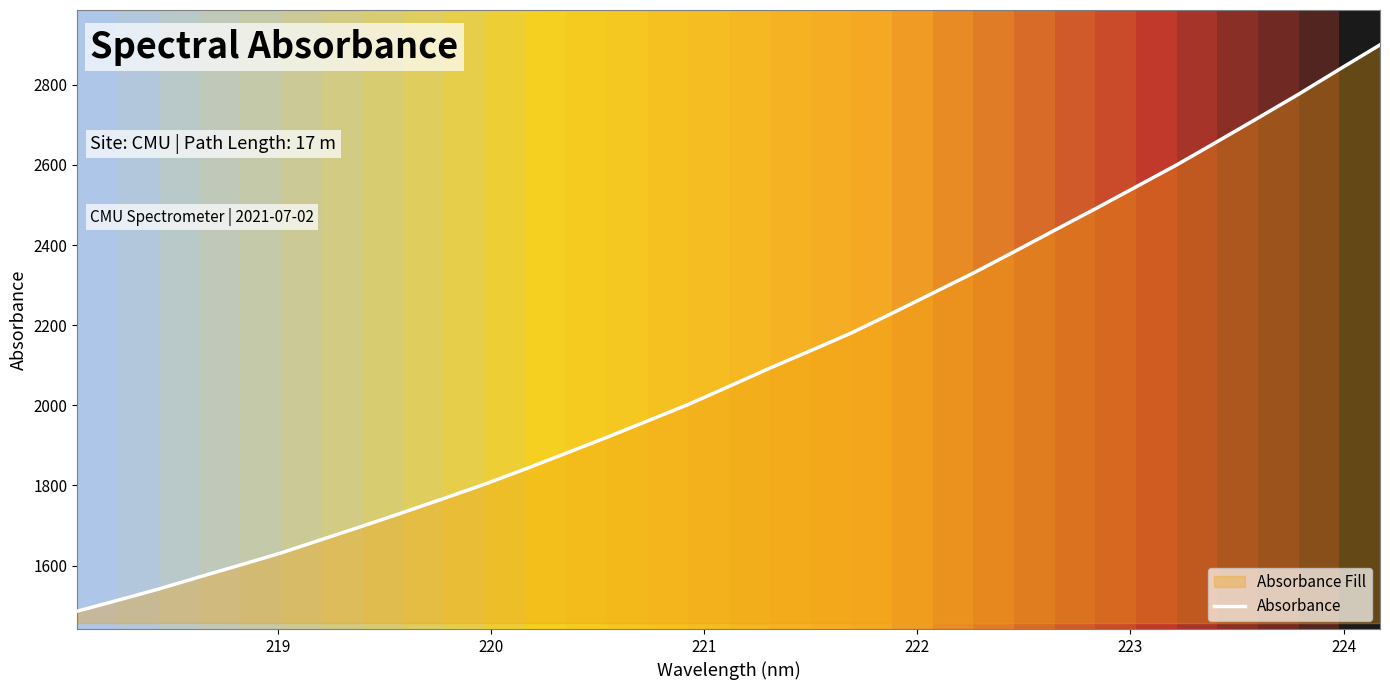

Reading right to left, extract all data points from this chart.

2899.5	2838.5	2776.5	2717.2	2658.3	2600.1	2545.2	2490.4	2437.0	2383.1	2330.1	2279.8	2229.6	2180.4	2136.3	2092.8	2047.4	2002.3	1961.2	1920.3	1880.8	1841.3	1803.3	1767.7	1732.8	1698.6	1665.2	1631.6	1601.5	1571.9	1541.6	1513.7	1486.3